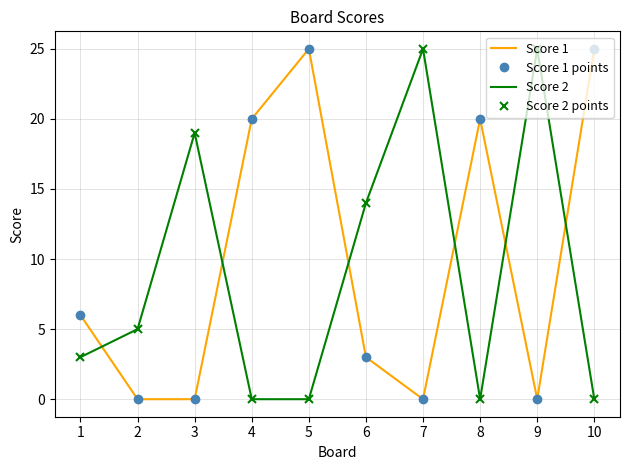

Between 2 and 5, which is larger?

5